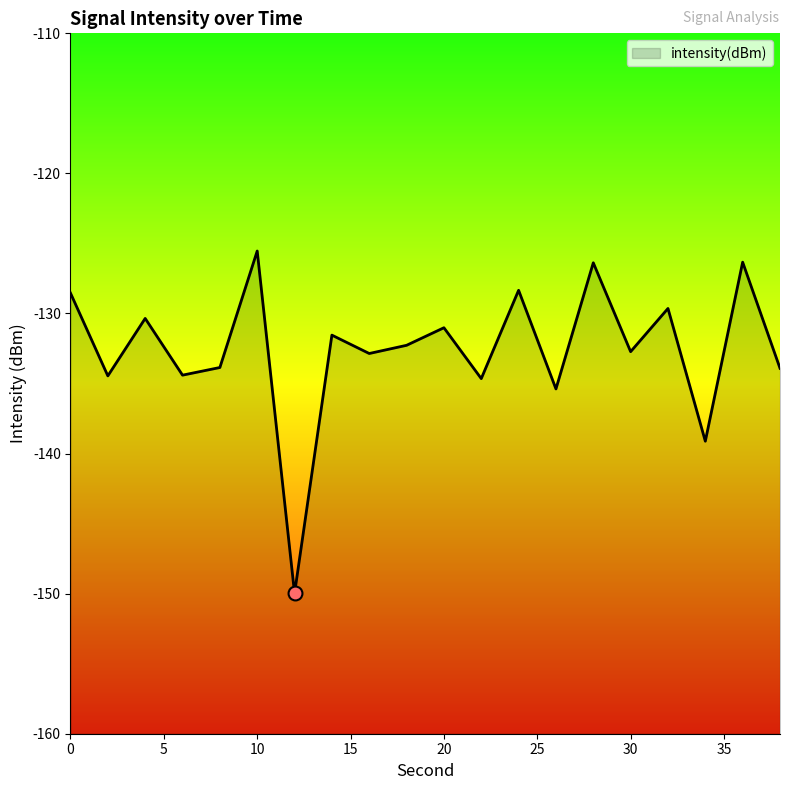

Which has a higher value, 32 or 36?

36